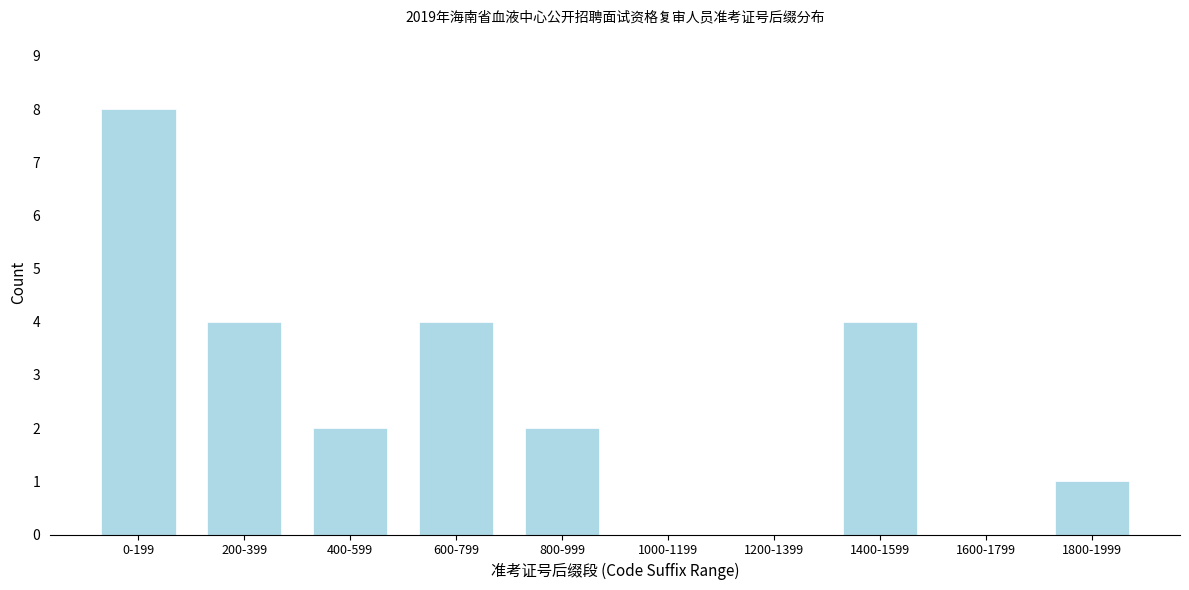

Reading left to right, list all the values displayed in this chart.

0-199=8	200-399=4	400-599=2	600-799=4	800-999=2	1000-1199=0	1200-1399=0	1400-1599=4	1600-1799=0	1800-1999=1